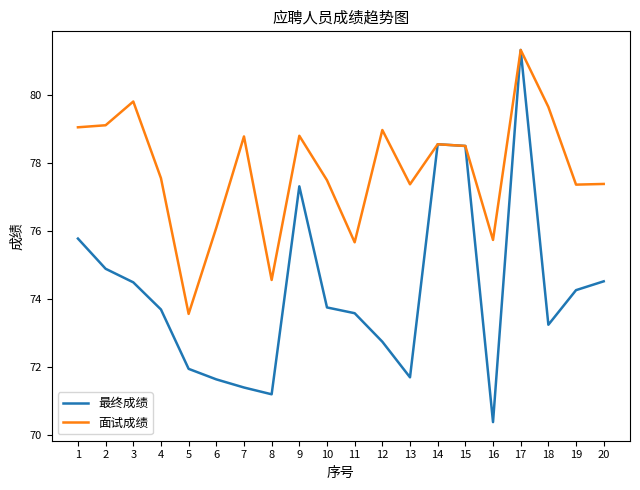

What is the difference between the highest and lowest values at 9?

1.5